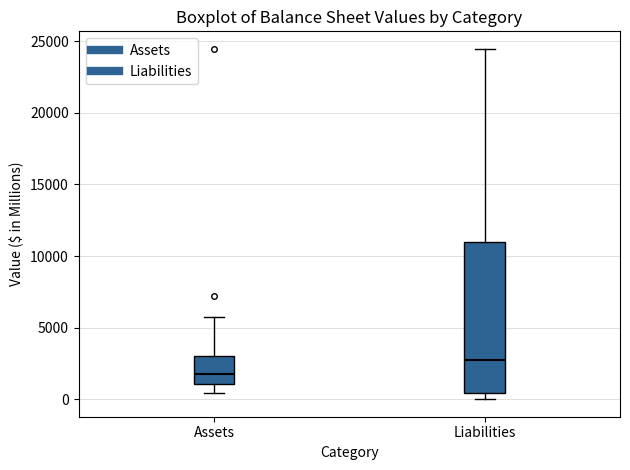

Which box has the highest median line?

Liabilities